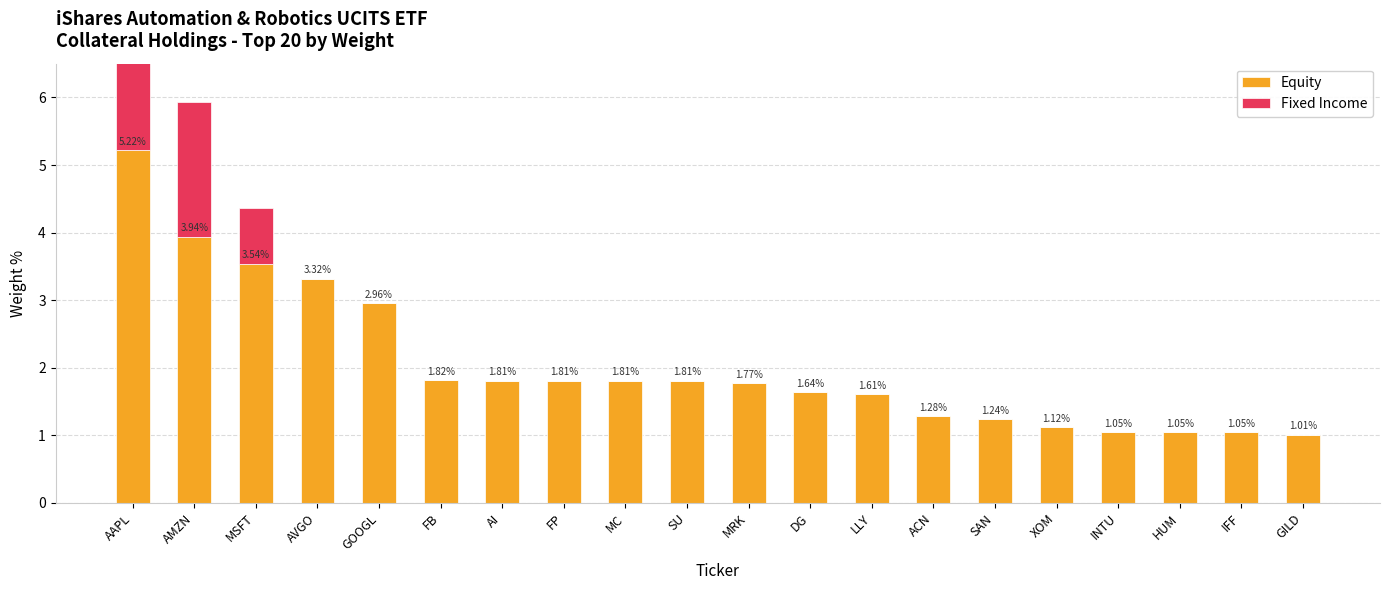

Is the value of Equity at FP greater than the value of Fixed Income at GILD?

Yes